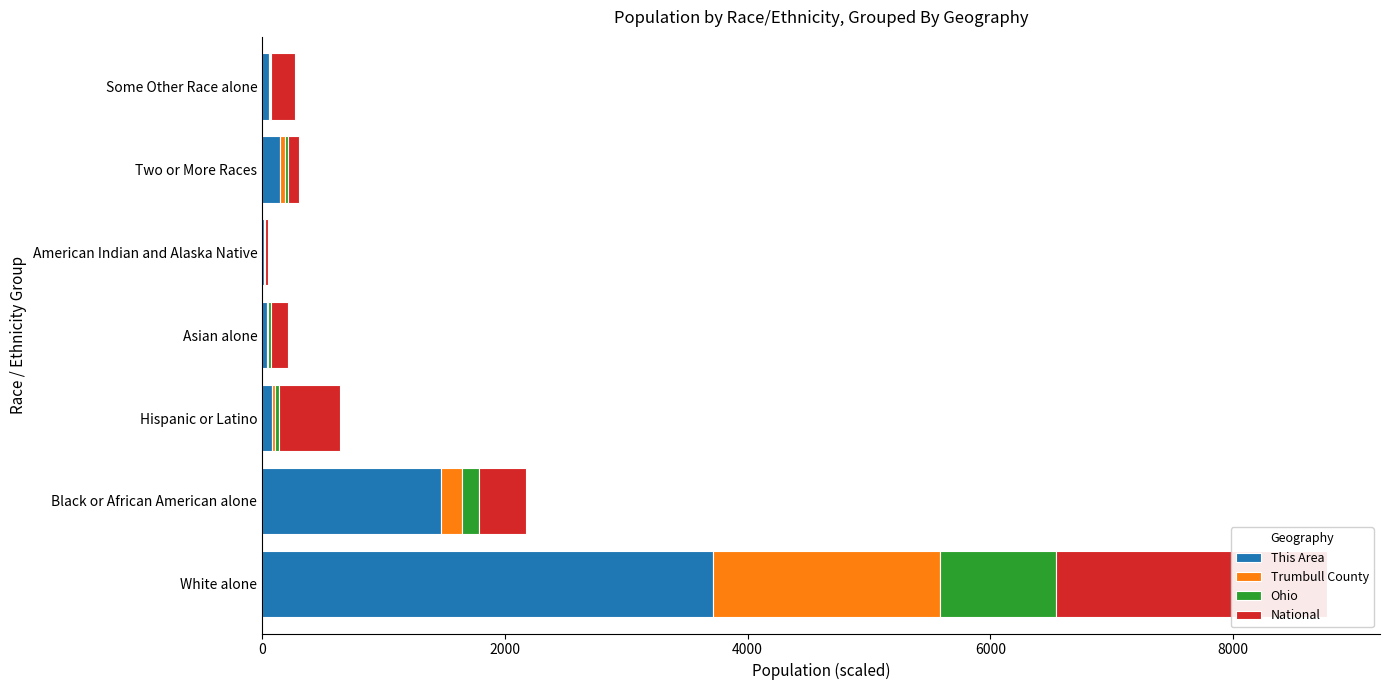

List the series in order of their peak value, highest first.

This Area, National, Trumbull County, Ohio